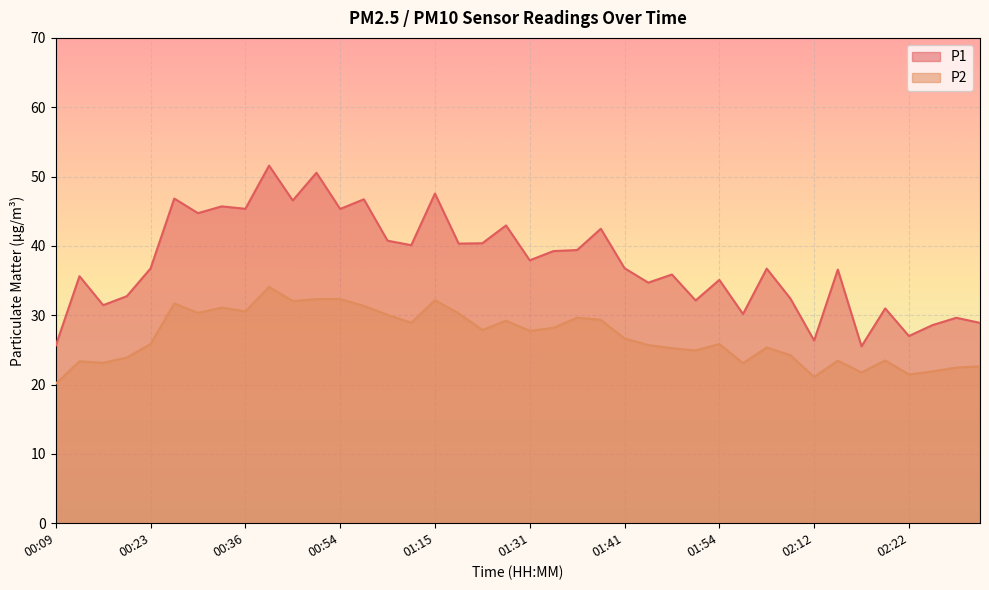

What is the sum of the P1 values at 02:22 and 00:38?

78.6